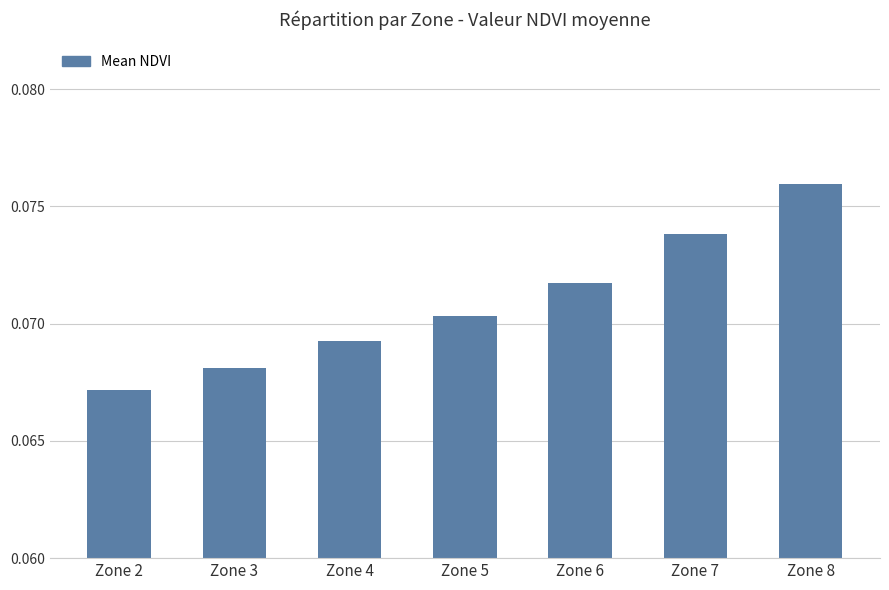

Rank the categories by value from highest to lowest.

Zone 8, Zone 7, Zone 6, Zone 5, Zone 4, Zone 3, Zone 2